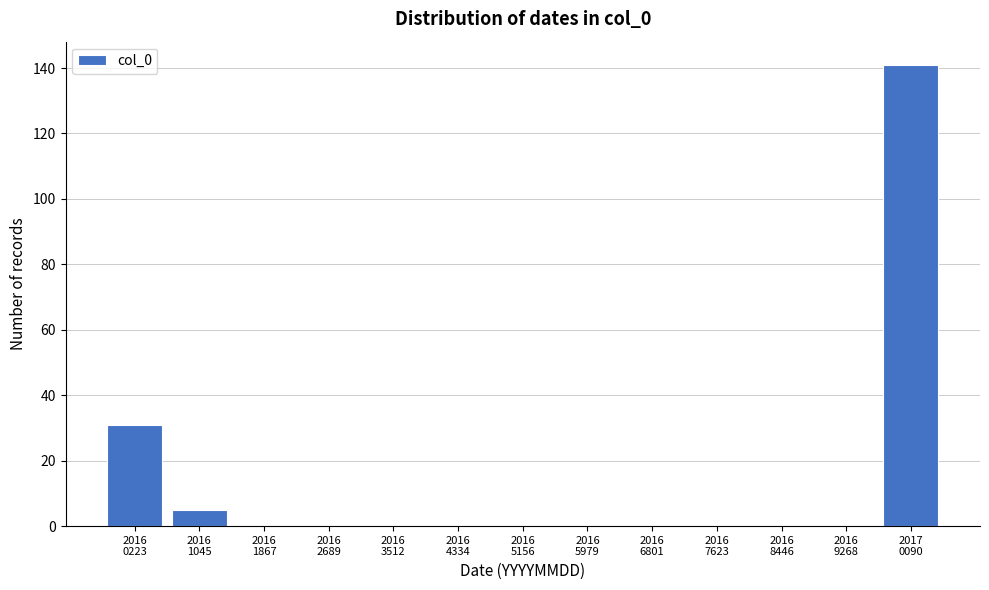

What is the sum of all values?

177